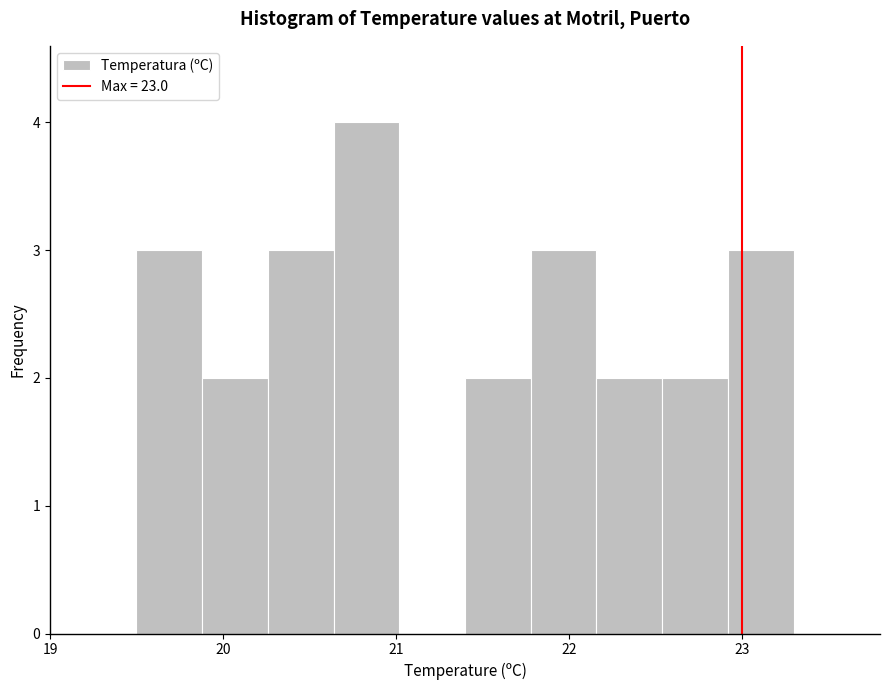

Around what value on the x-axis is the tallest bar? Give the approximate position of its centre, as read against the axis.

20.8